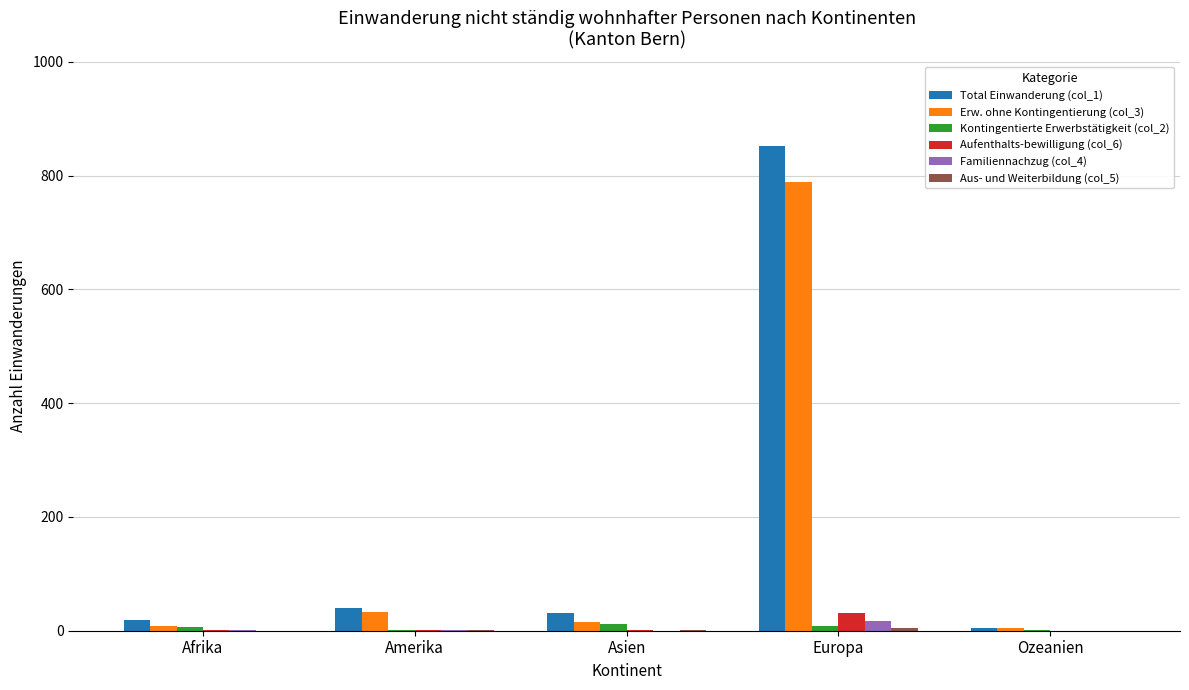

Which category has the highest value across all series?

Europa